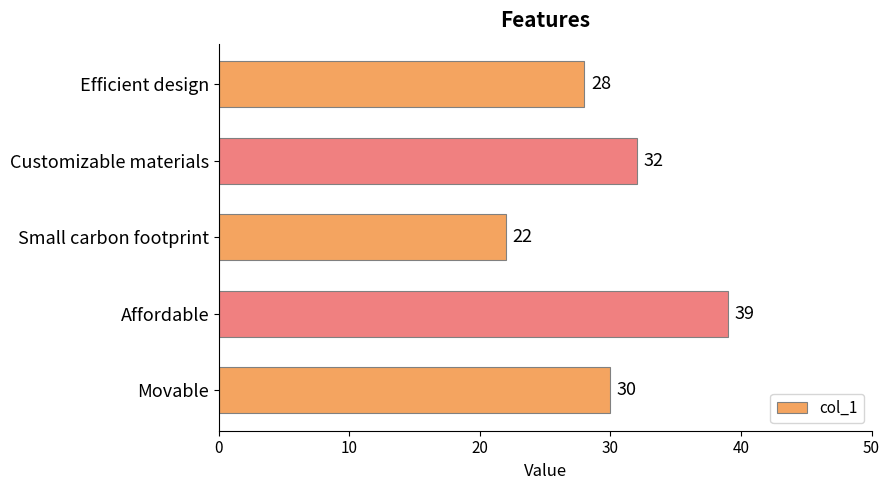

True or false: the data shows 30 at Movable.

True